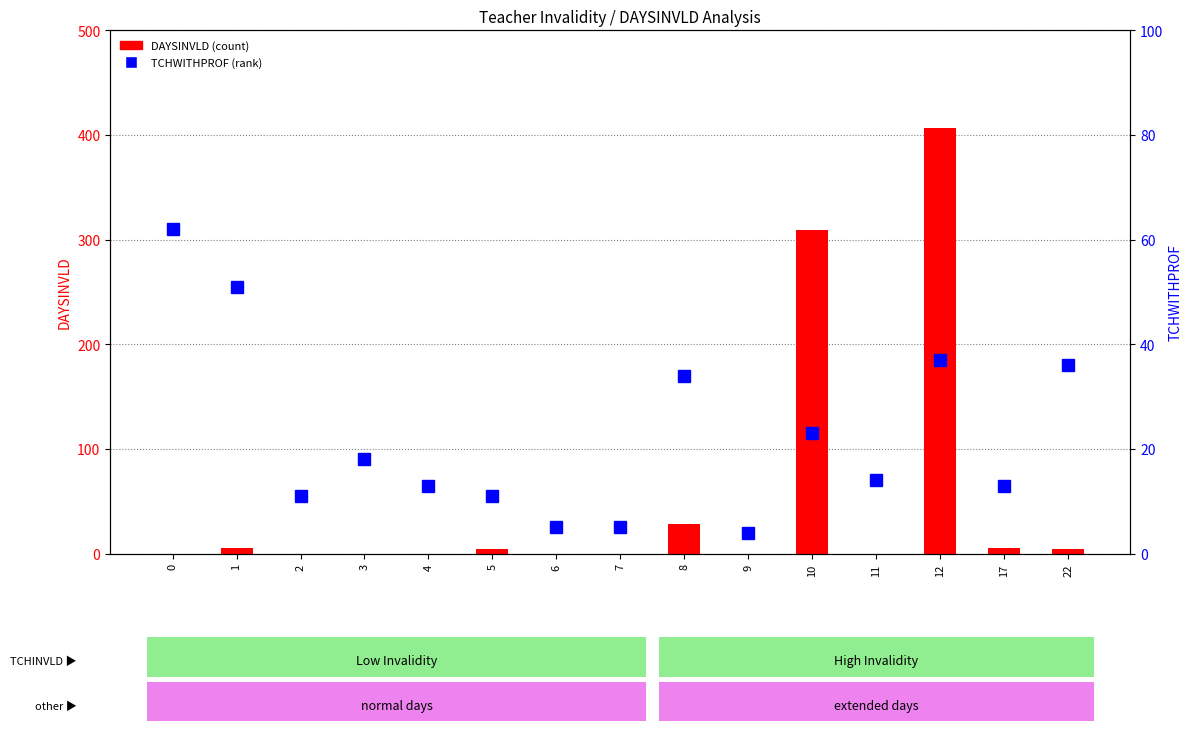

What is the greatest value displayed?

407